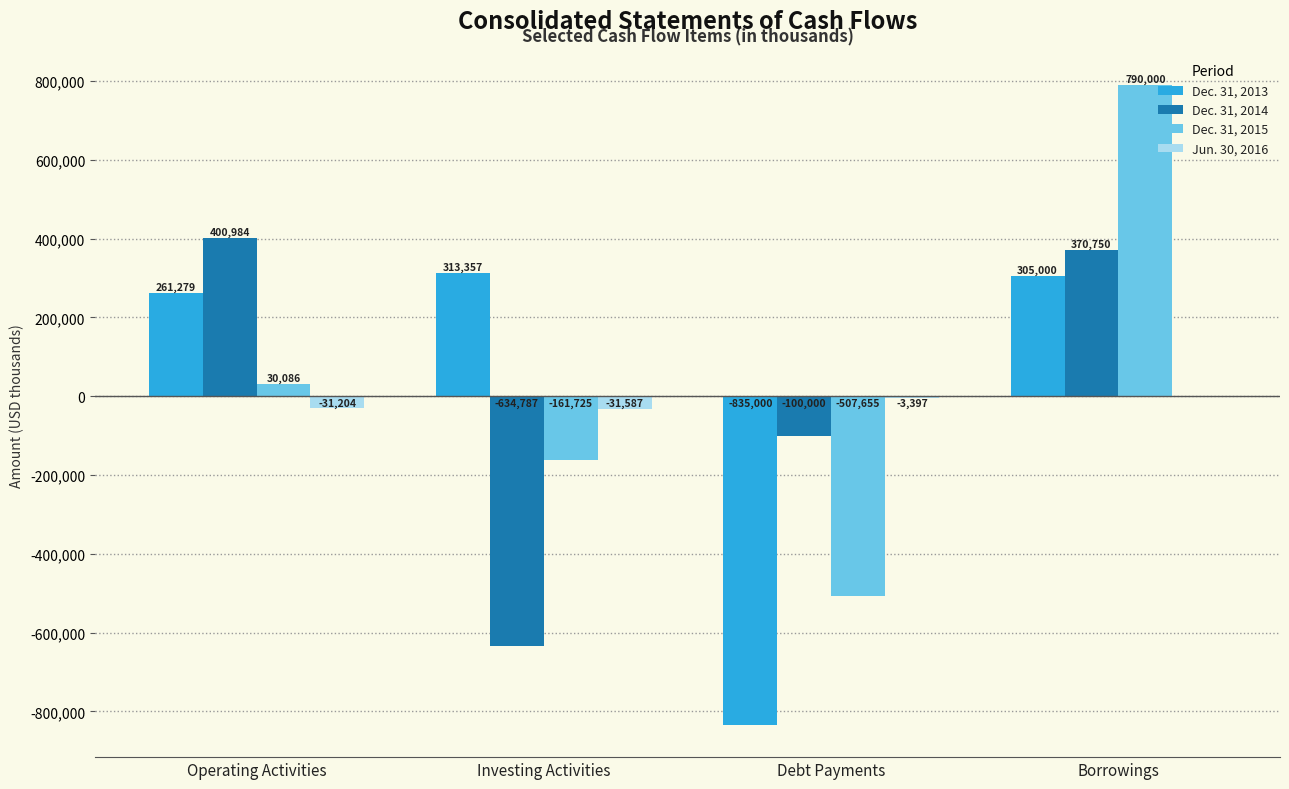

What is the greatest value displayed?

790000